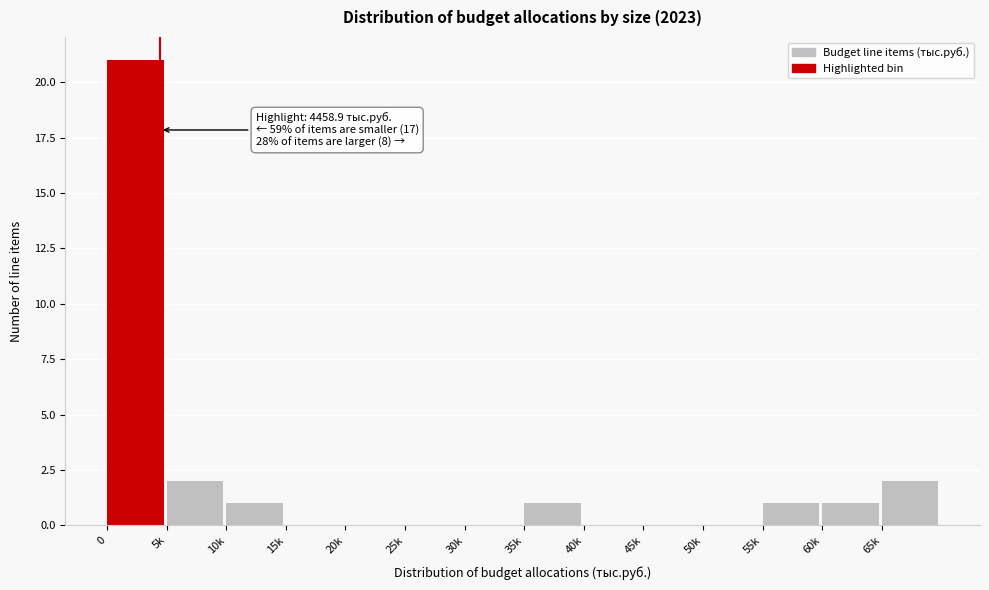

Reading left to right, extract all data points from this chart.

0=21	5k=2	10k=1	15k=0	20k=0	25k=0	30k=0	35k=1	40k=0	45k=0	50k=0	55k=1	60k=1	65k=2